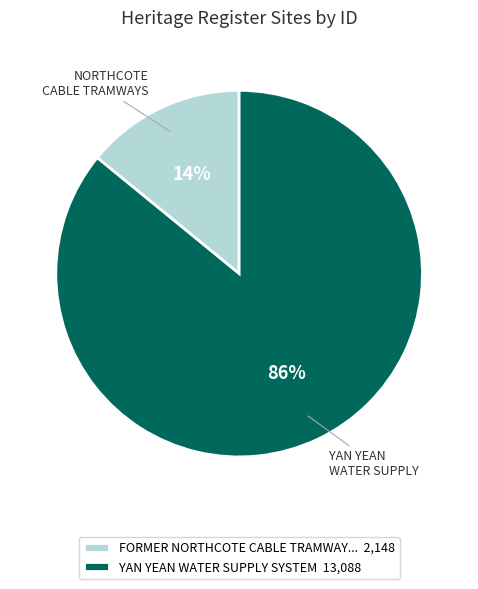

Is there a majority slice in this chart?

Yes